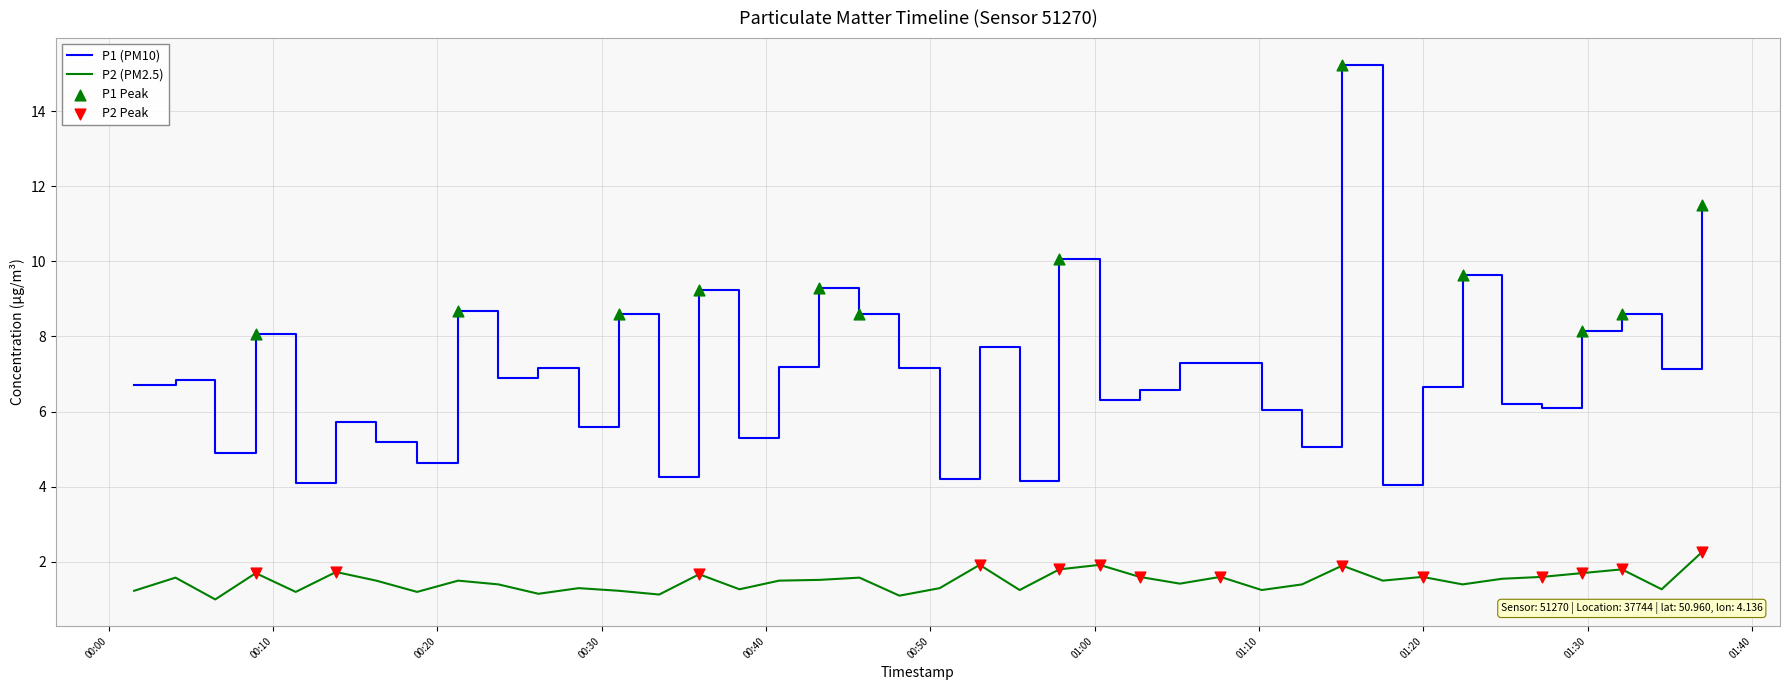

Which series has the largest total across all categories?

P1 (PM10)